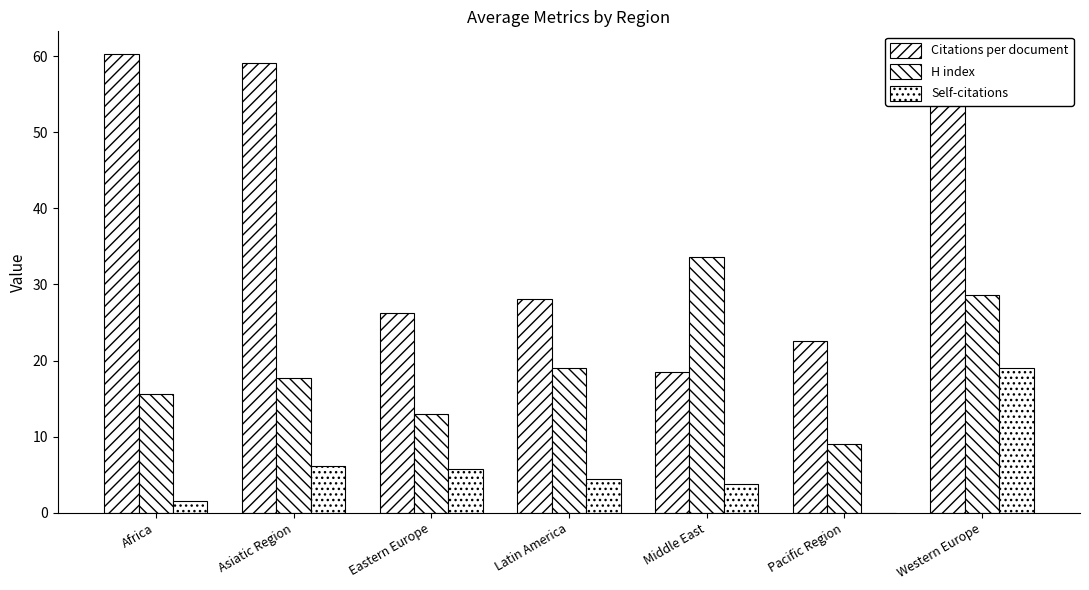

What is the greatest value displayed?

60.2